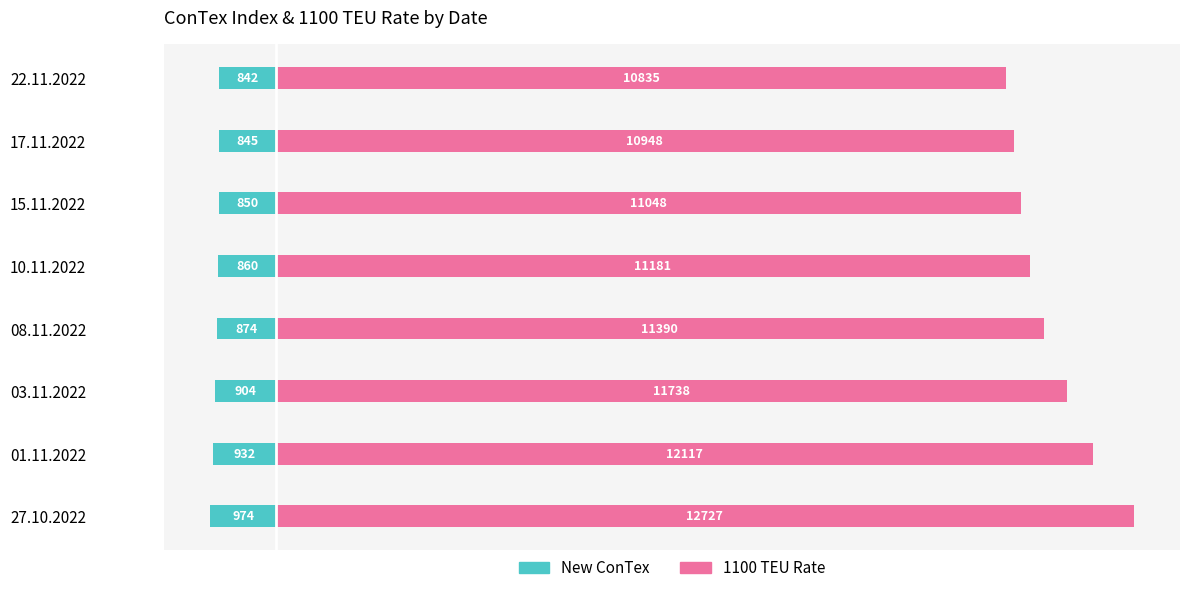

What is the sum of all 1100 TEU Rate values?

91984